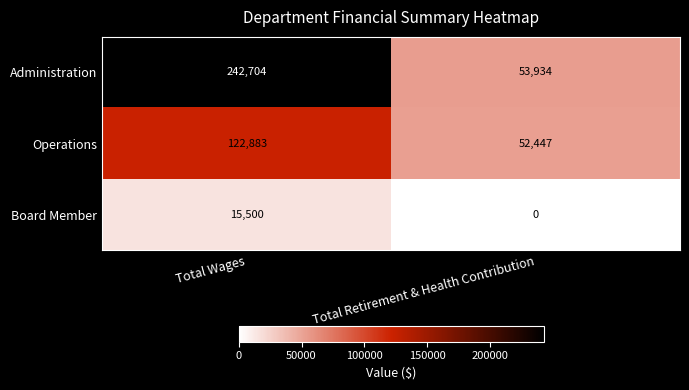

What is the spread (max minus min) of values at Total Wages?

227204